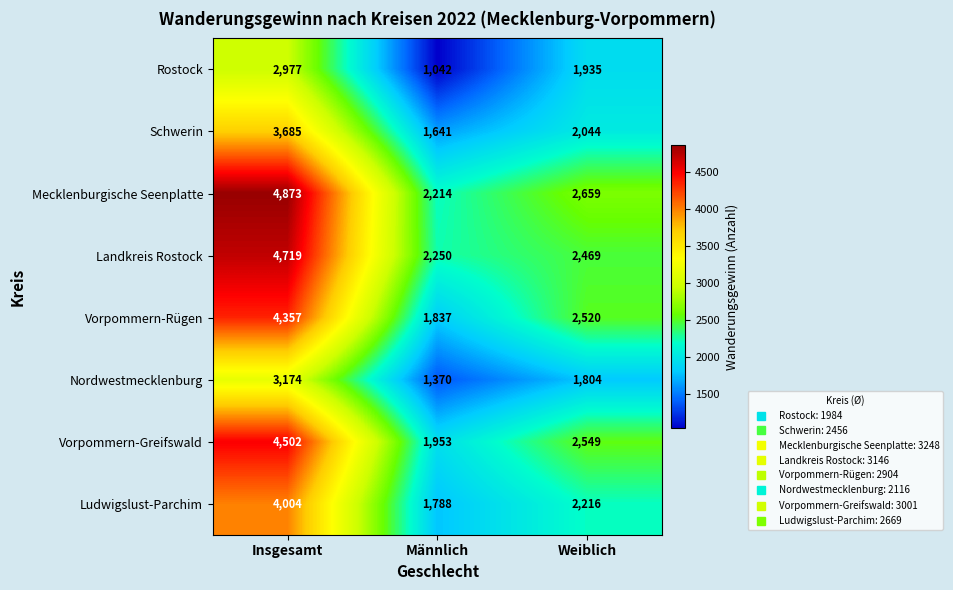

Where does the Rostock series first go above 1935?

Insgesamt